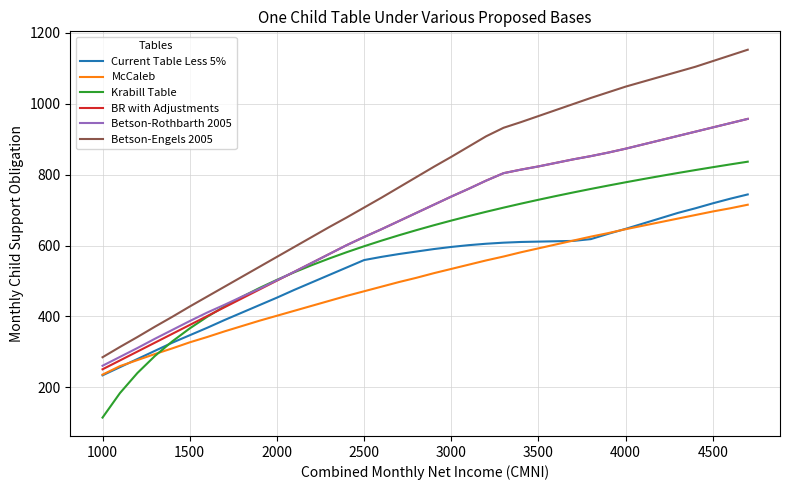

What is the highest value of the BR with Adjustments series?

957.0